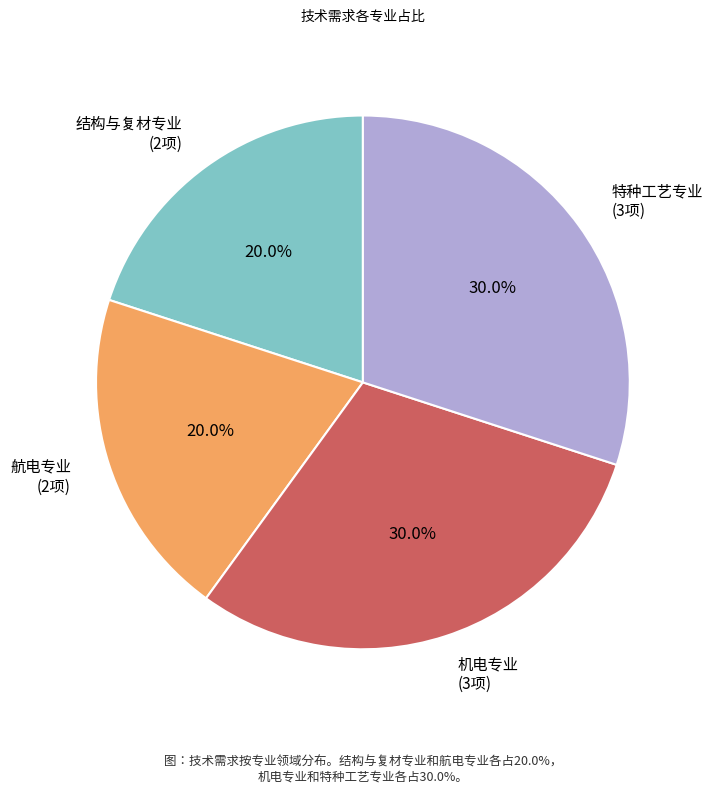

What percentage do 结构与复材专业 (2项) and 航电专业 (2项) together represent?

40.0%